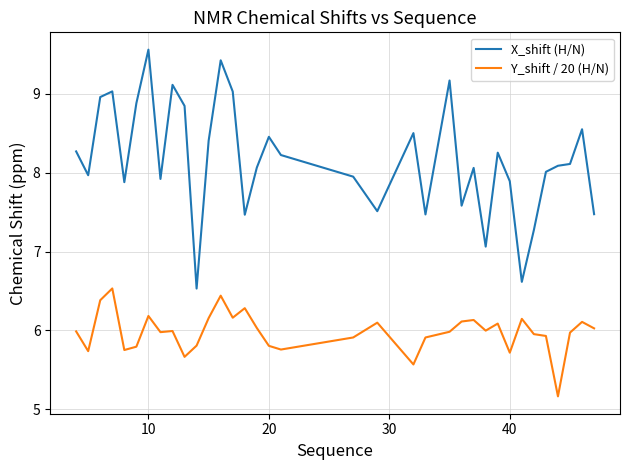

How many lines are shown in the chart?

2